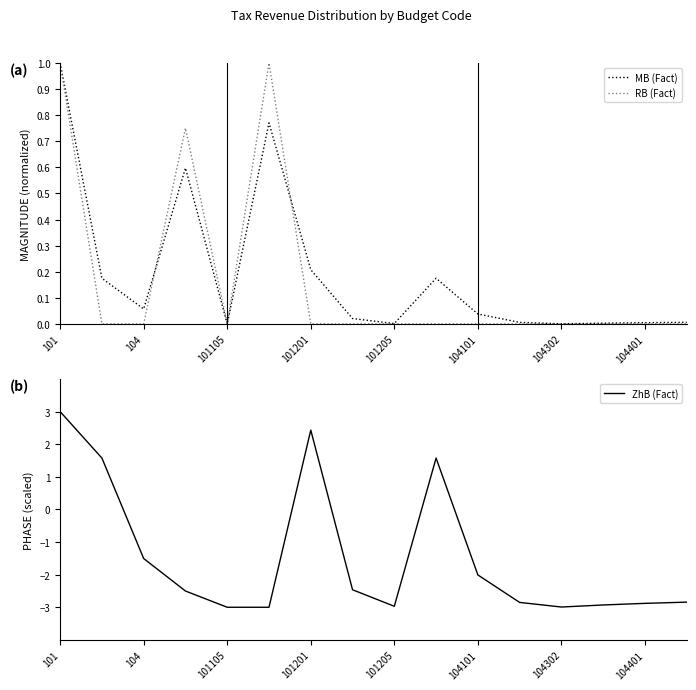

The RB (Fact) series shows -0.5 at 104401. True or false?

False